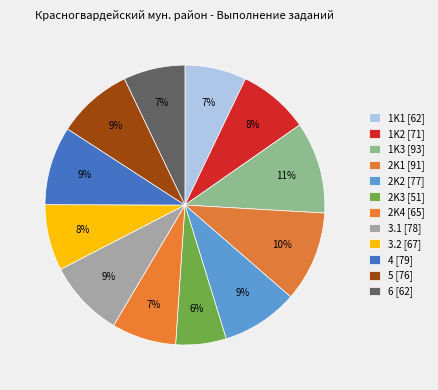

How many slices are in this pie chart?

12